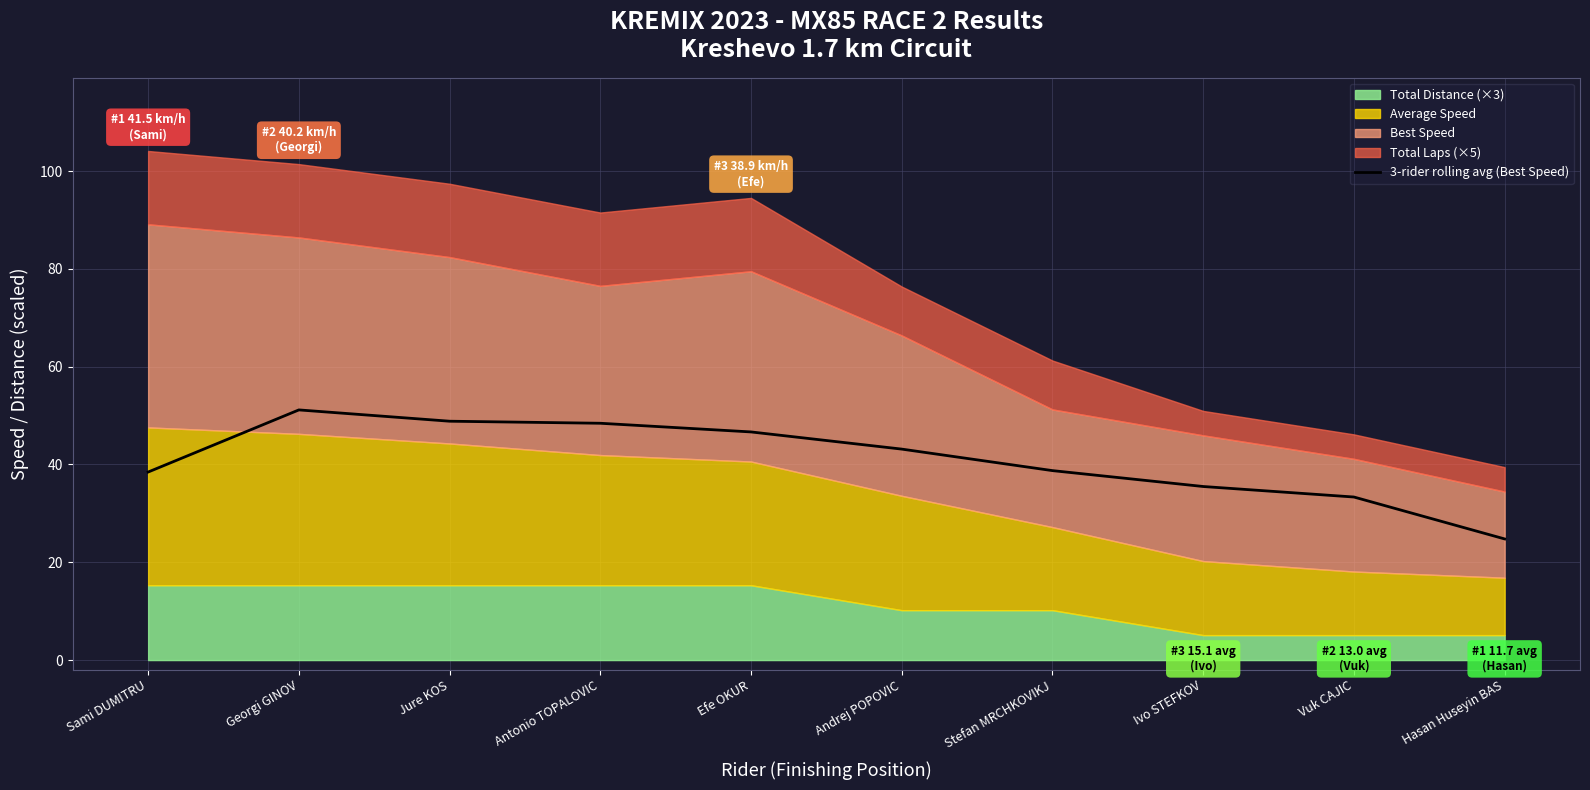

Reading left to right, extract all data points from this chart.

Sami DUMITRU=38.5	Georgi GINOV=51.2	Jure KOS=48.9	Antonio TOPALOVIC=48.4	Efe OKUR=46.7	Andrej POPOVIC=43.1	Stefan MRCHKOVIKJ=38.7	Ivo STEFKOV=35.5	Vuk CAJIC=33.3	Hasan Huseyin BAS=24.8